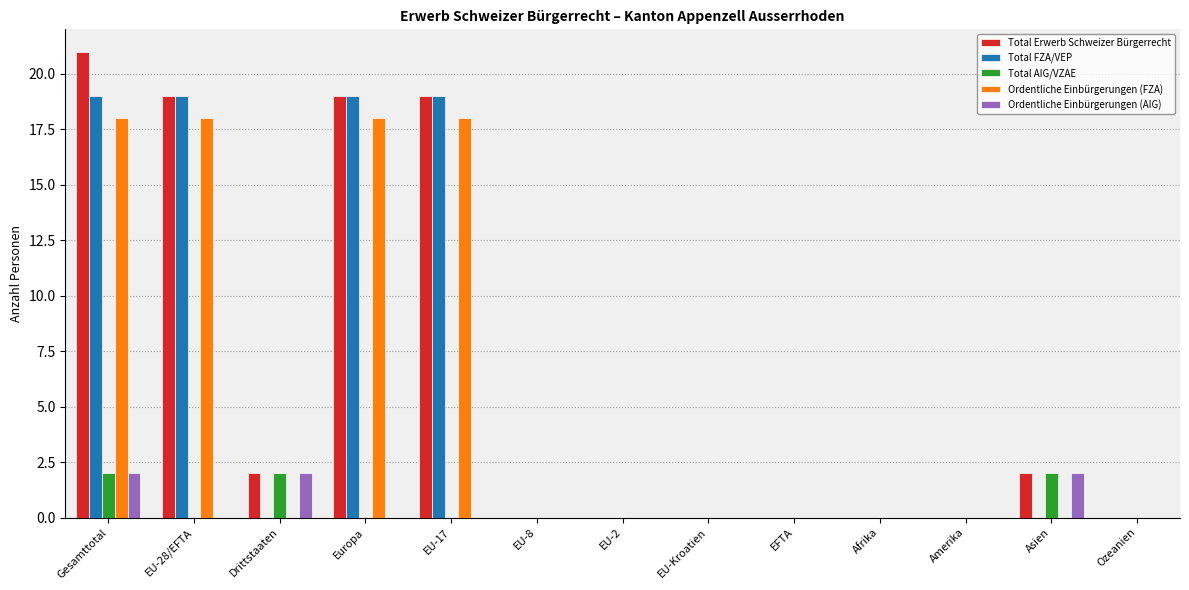

What is the total value across all series at Asien?

6